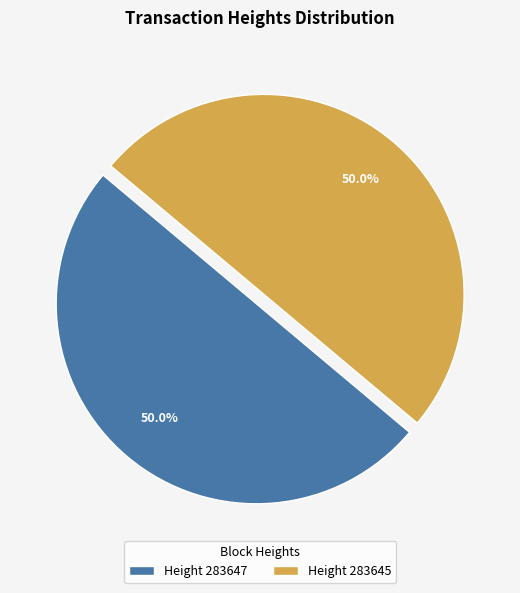

What is the ratio of the value at Height 283647 to the value at Height 283645?

1.0